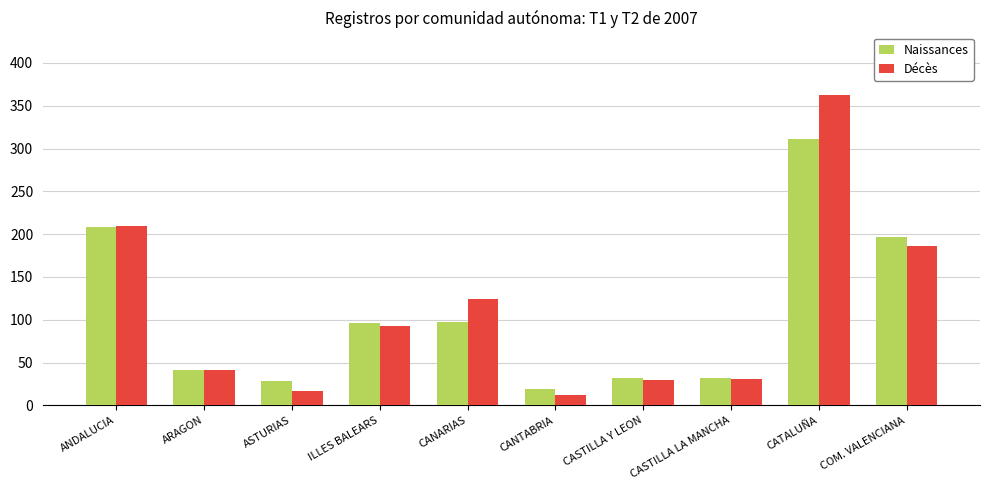

Rank the series by their average value, from highest to lowest.

Décès, Naissances